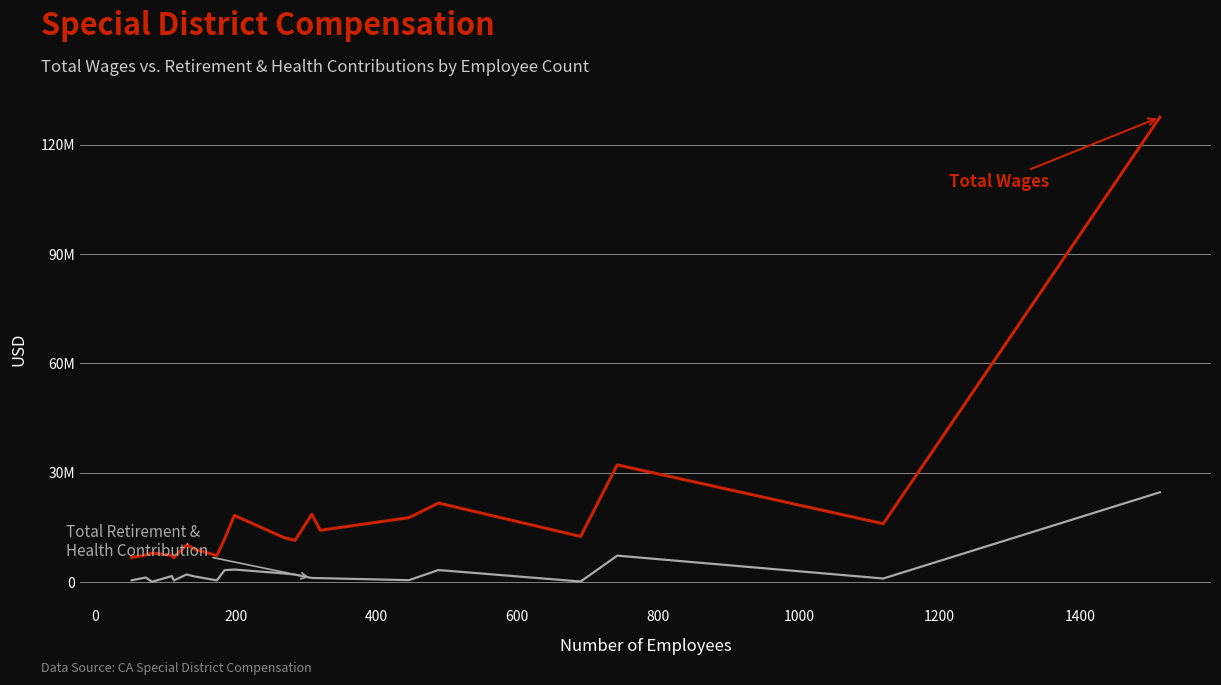

Does the chart display data point markers on the line(s)?

No